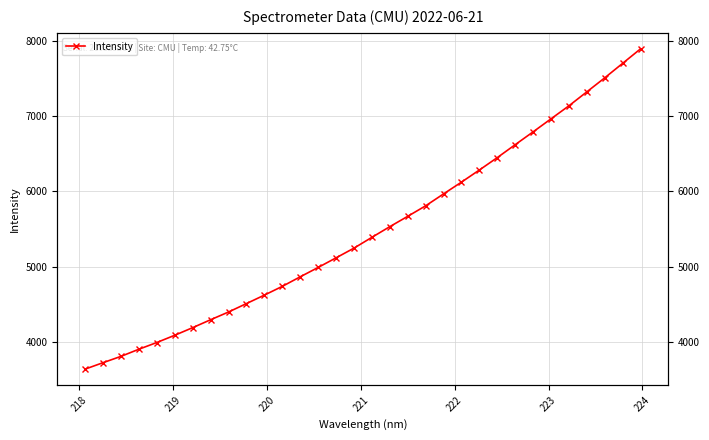

What is the maximum value shown in the chart?

7893.0